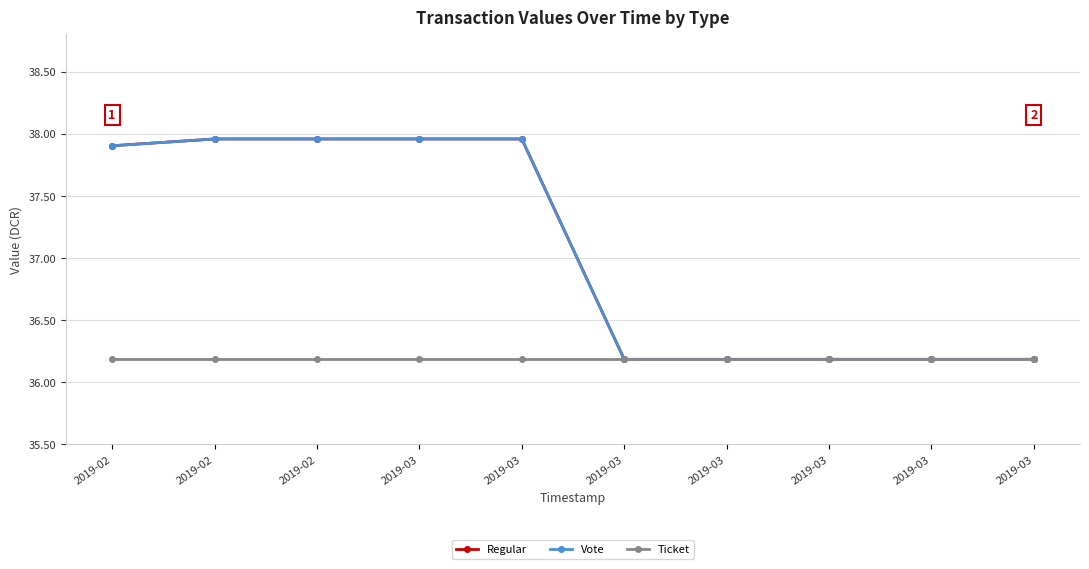

True or false: Regular and Vote cross at least once.

False